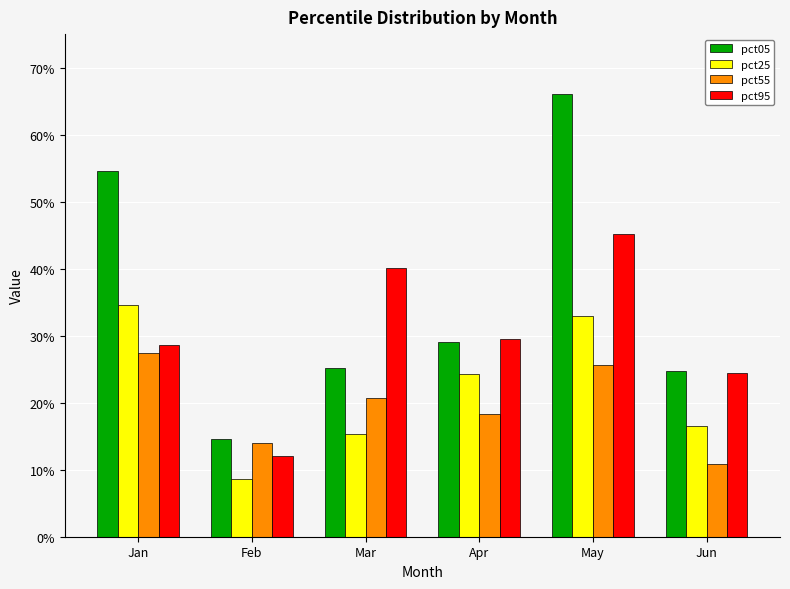

Between Mar and Apr, which series saw the biggest shift?

pct95